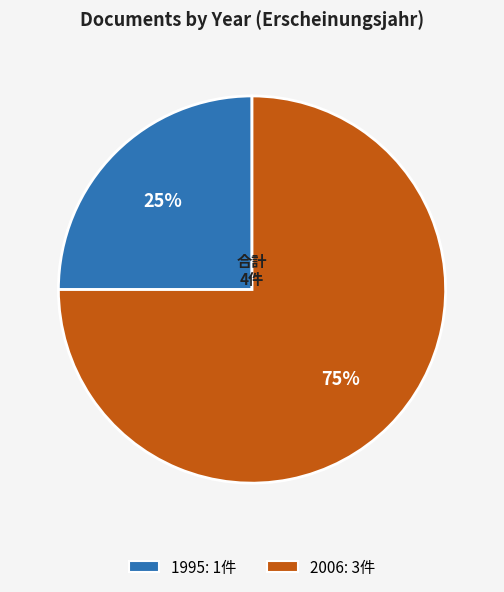

To the nearest percent, what is the difference between the largest and smallest slice percentages?

50%